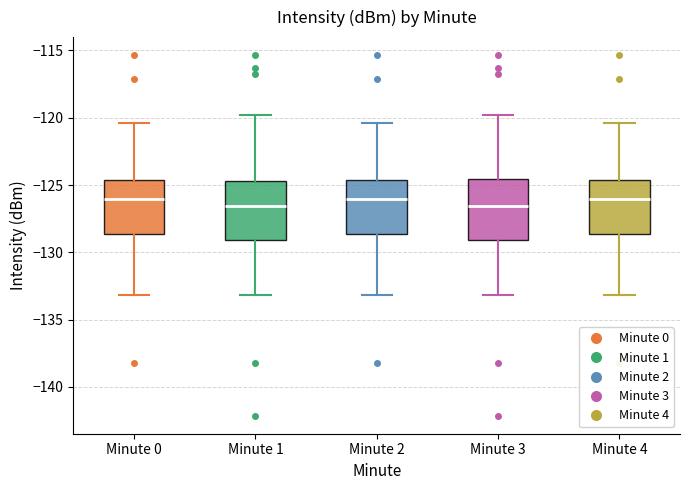

Reading left to right, read every box against the y-axis: the position of its median line, the range the box covers, and the ends of its whiskers. The values are not printed on the chart, so give them approximately, as read against the axis.

Minute 0: median -126.0, box -128.5 to -124.5, whiskers -133.0 to -120.5
Minute 1: median -126.5, box -129.0 to -124.5, whiskers -133.0 to -120.0
Minute 2: median -126.0, box -128.5 to -124.5, whiskers -133.0 to -120.5
Minute 3: median -126.5, box -129.0 to -124.5, whiskers -133.0 to -120.0
Minute 4: median -126.0, box -128.5 to -124.5, whiskers -133.0 to -120.5